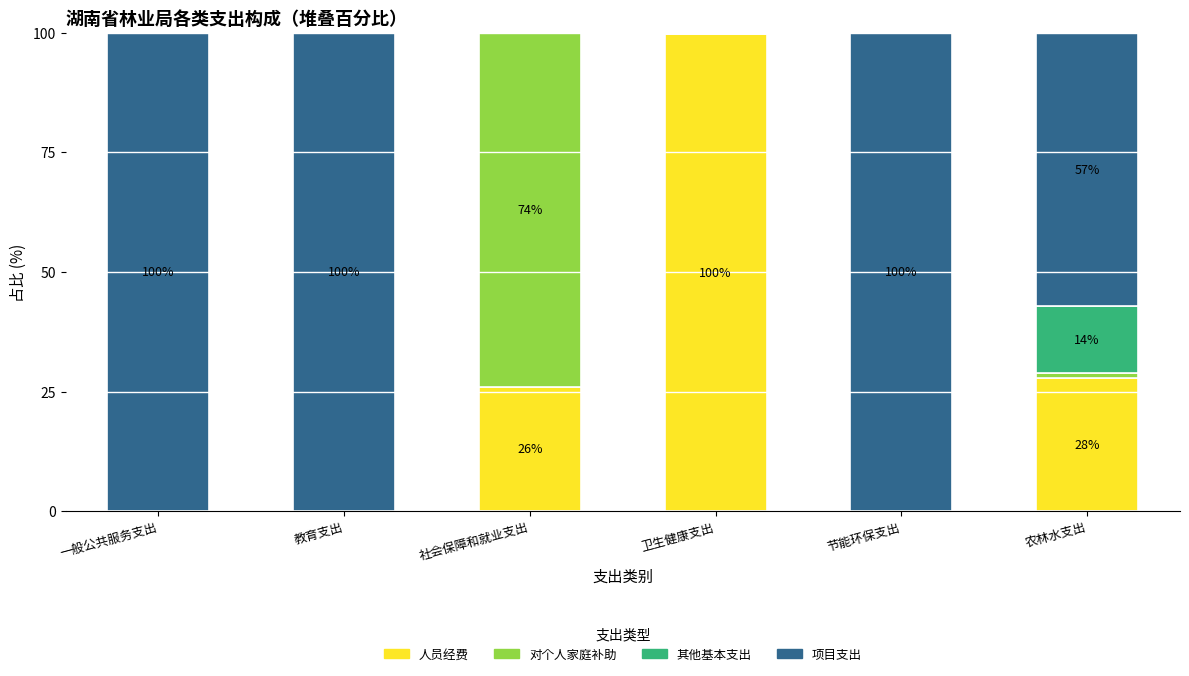

Are the bars horizontal?

No